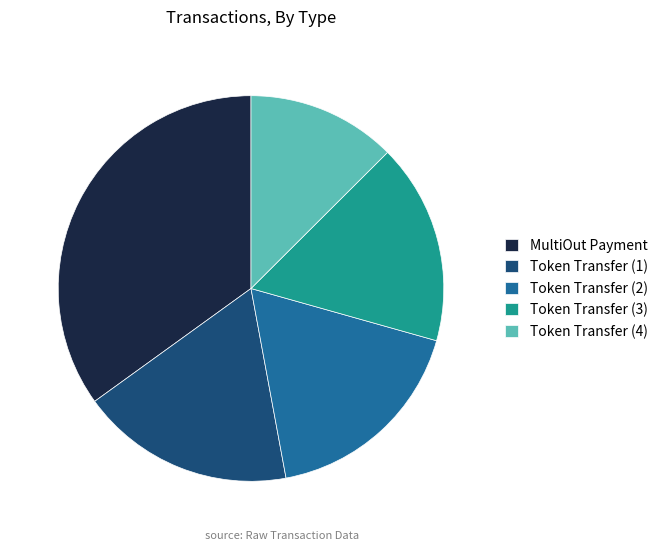

What is the ratio of the value at Token Transfer (4) to the value at MultiOut Payment?

0.4